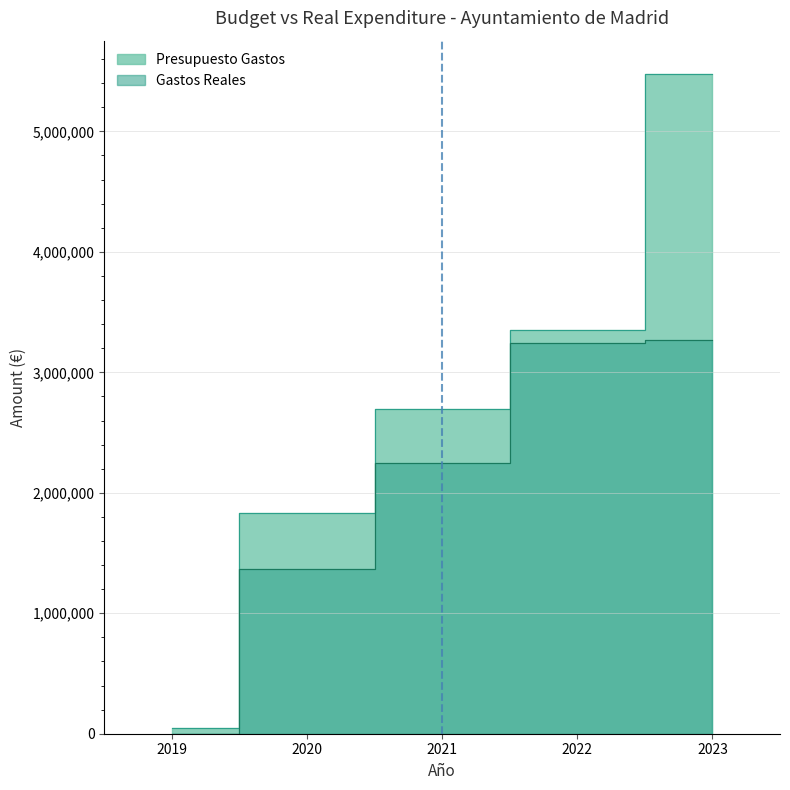

How many categories are shown in the chart?

5